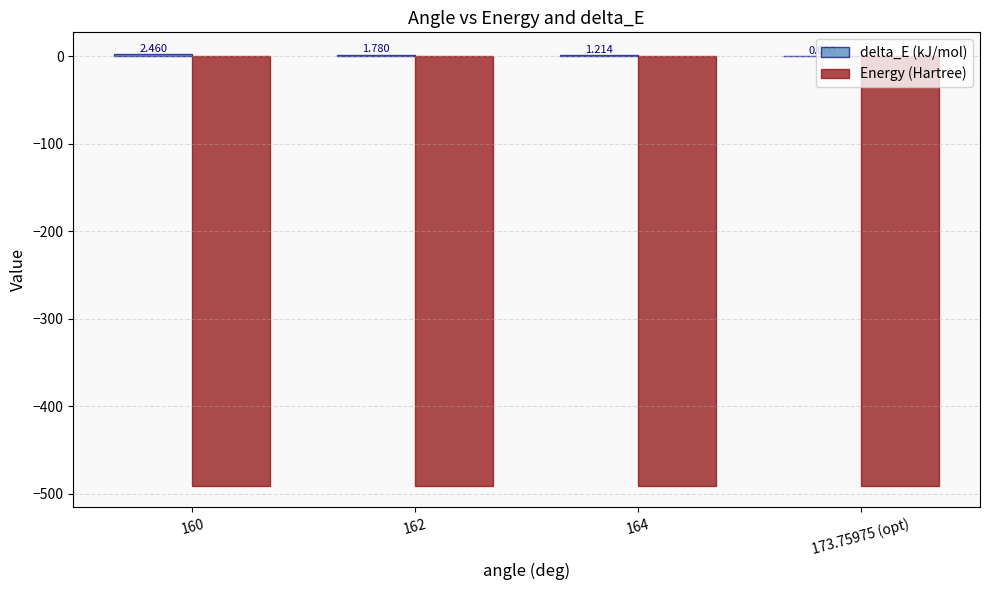

Are the bars horizontal?

No